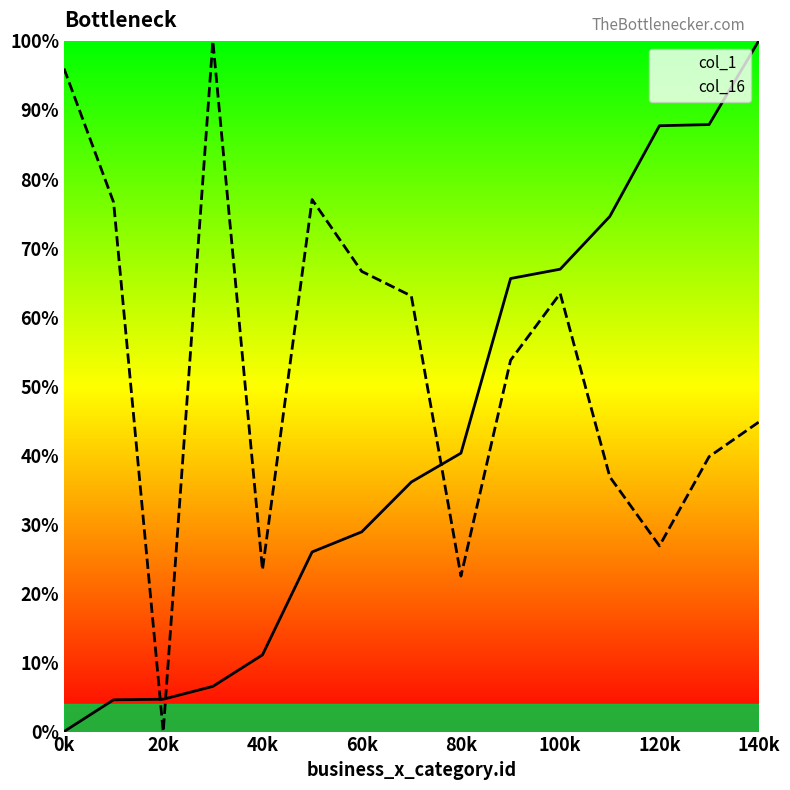

Which has a higher value, 20k or 0k?

20k